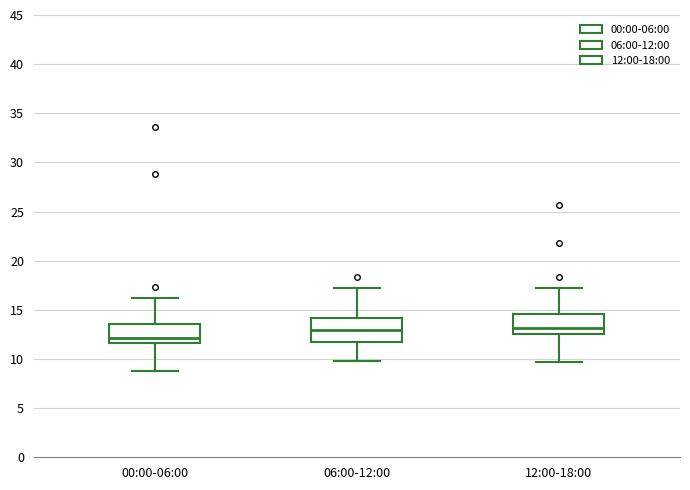

Where is the lower edge of the box for 12:00-18:00 on the y-axis? The values are not printed on the chart, so give them approximately, as read against the axis.

12.5